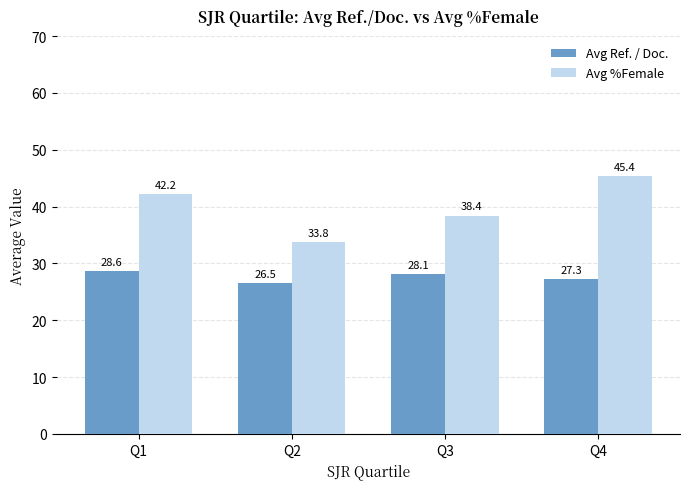

What is the value of the Avg Ref. / Doc. bar at the 3rd from the left?

28.1